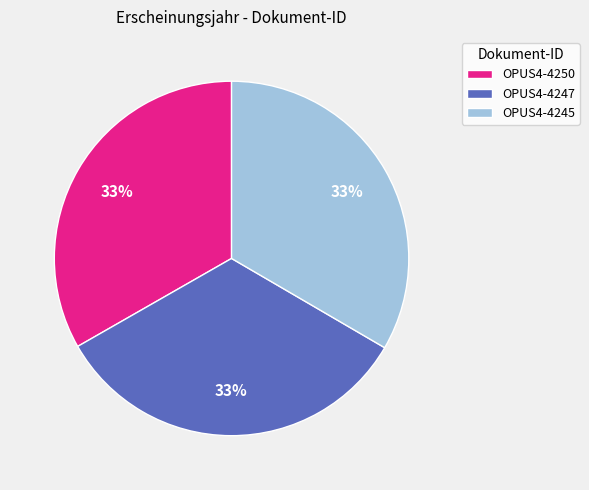

Is it true that OPUS4-4250 is 19% of the pie?

False